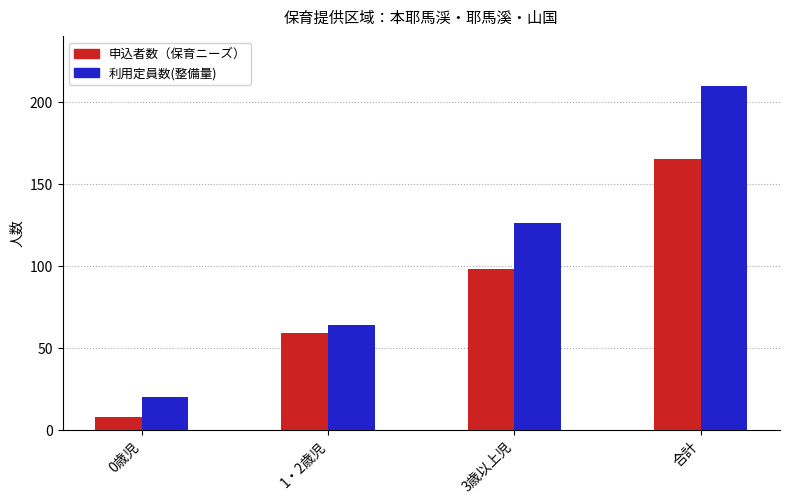

What is the label of the 1st bar from the left?

0歳児